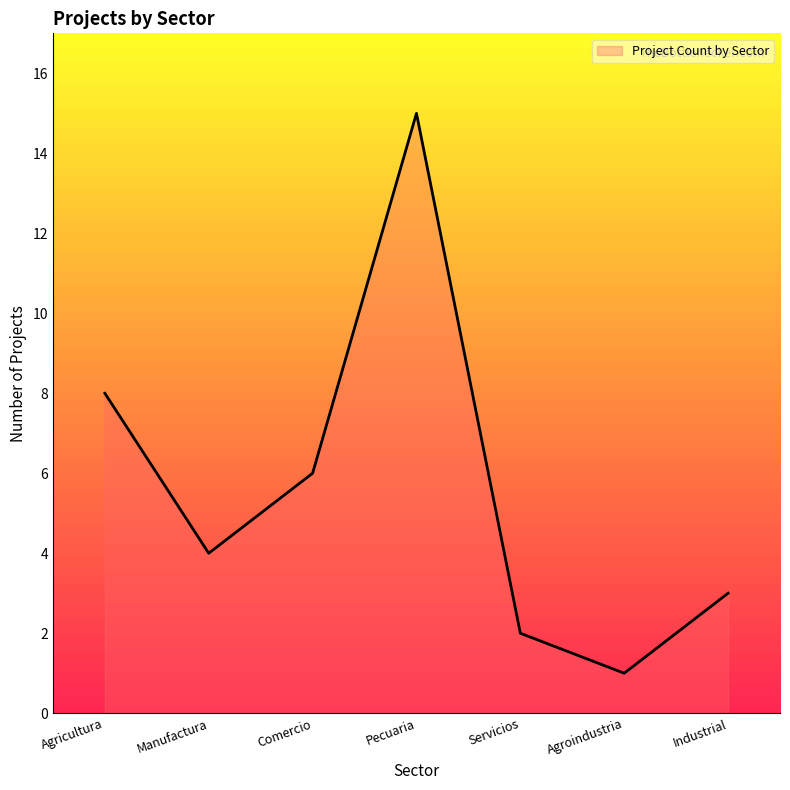

At which label does the data first exceed 4?

Agricultura